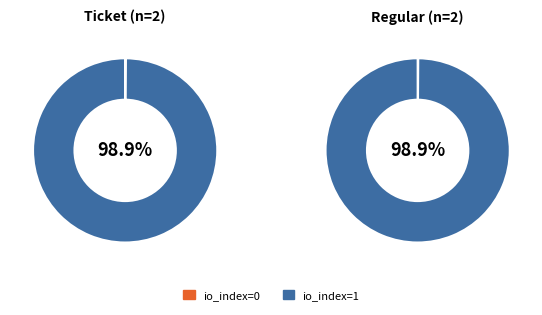

Between io_index=0 and io_index=1, which is larger?

io_index=1